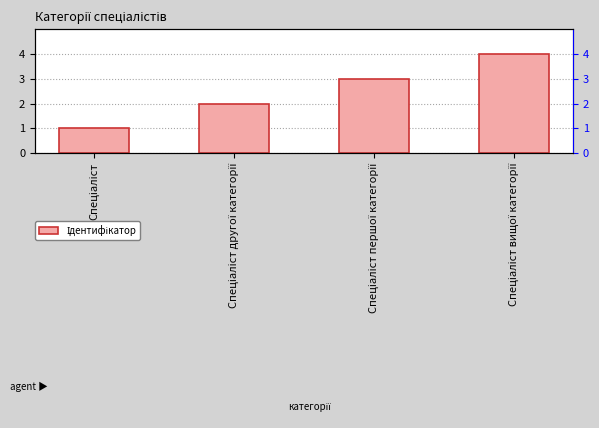

List the labels in order of value, largest first.

Спеціаліст вищої категорії, Спеціаліст першої категорії, Спеціаліст другої категорії, Спеціаліст